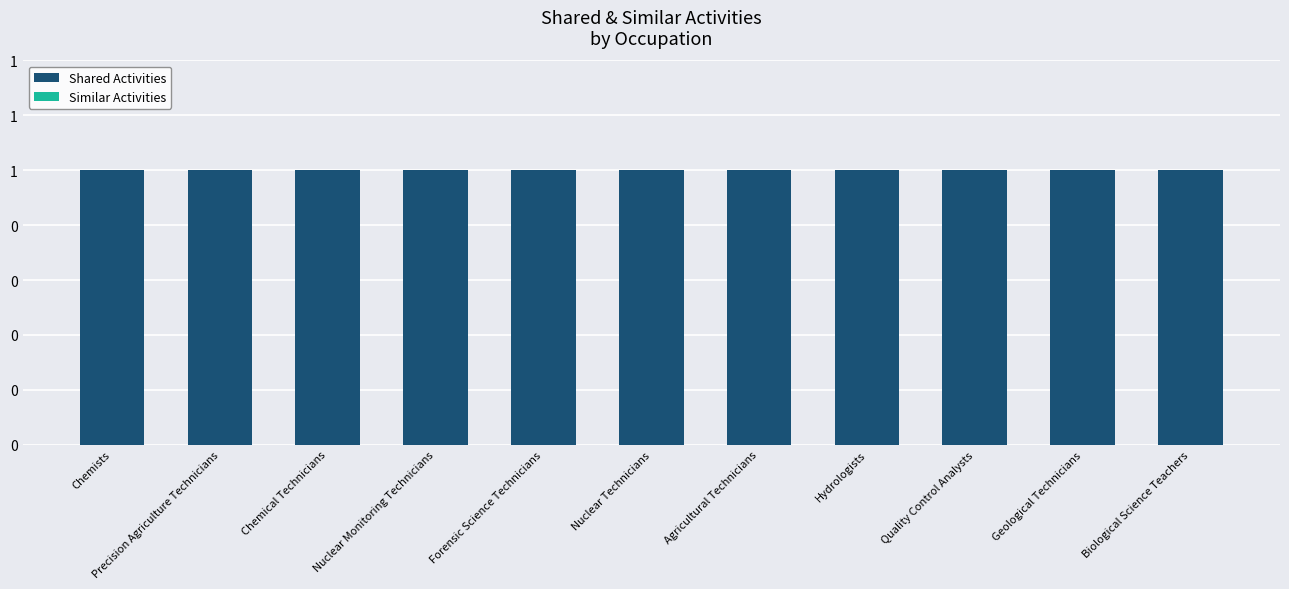

Are the bars horizontal?

No